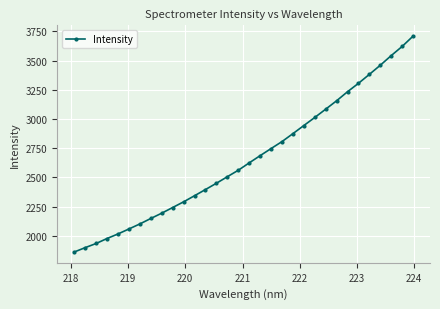

How many lines are shown in the chart?

1